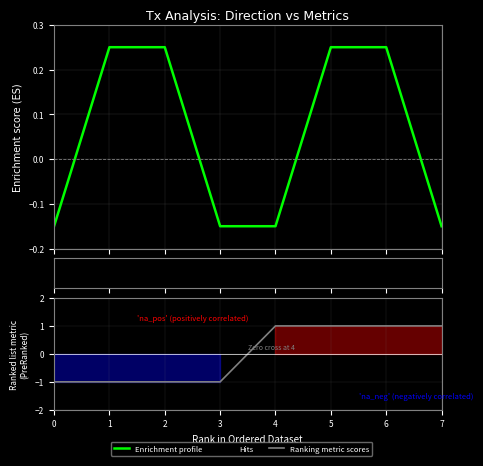

At how many categories does at least one series exceed 0?

6